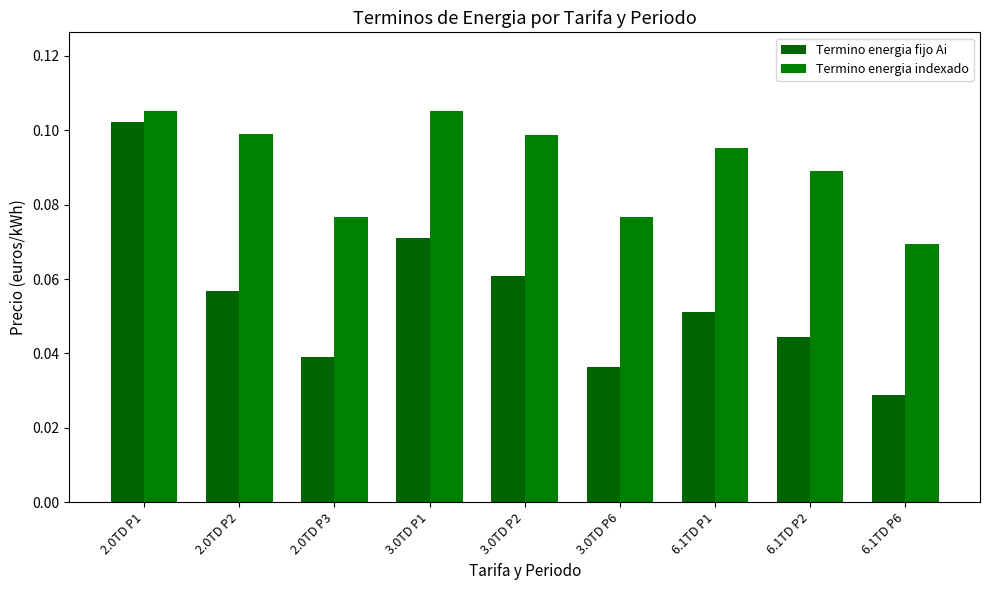

Reading left to right, transcribe all the data shown in this chart.

Termino energia fijo Ai: 2.0TD P1=0.1	2.0TD P2=0.1	2.0TD P3=0.0	3.0TD P1=0.1	3.0TD P2=0.1	3.0TD P6=0.0	6.1TD P1=0.1	6.1TD P2=0.0	6.1TD P6=0.0
Termino energia indexado: 2.0TD P1=0.1	2.0TD P2=0.1	2.0TD P3=0.1	3.0TD P1=0.1	3.0TD P2=0.1	3.0TD P6=0.1	6.1TD P1=0.1	6.1TD P2=0.1	6.1TD P6=0.1